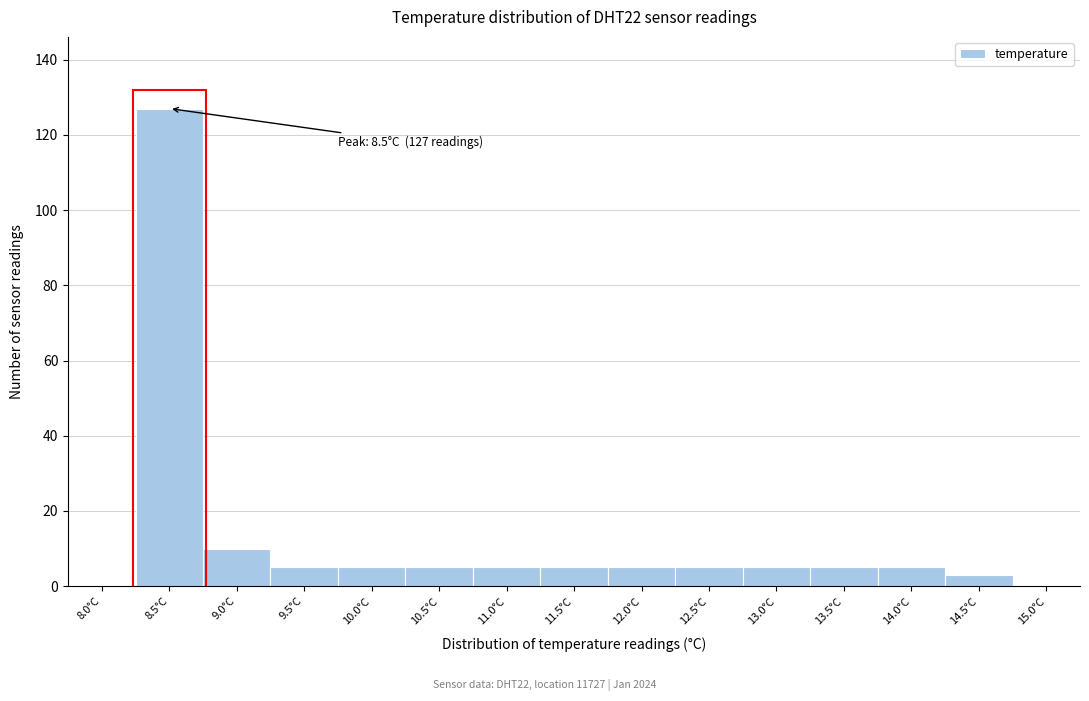

Reading left to right, list all the values displayed in this chart.

8.0°C=0	8.5°C=127	9.0°C=10	9.5°C=5	10.0°C=5	10.5°C=5	11.0°C=5	11.5°C=5	12.0°C=5	12.5°C=5	13.0°C=5	13.5°C=5	14.0°C=5	14.5°C=3	15.0°C=0